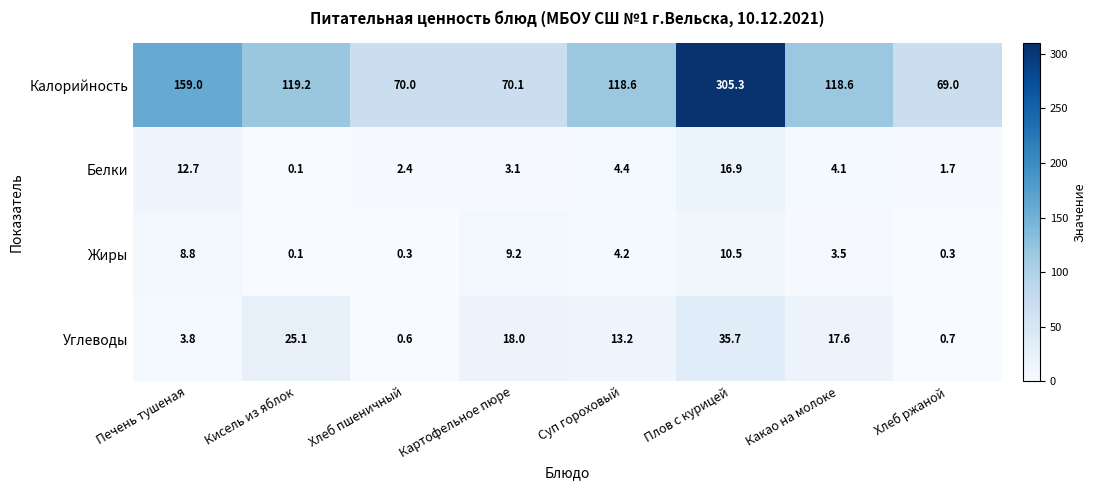

What is the maximum value shown in the chart?

305.3